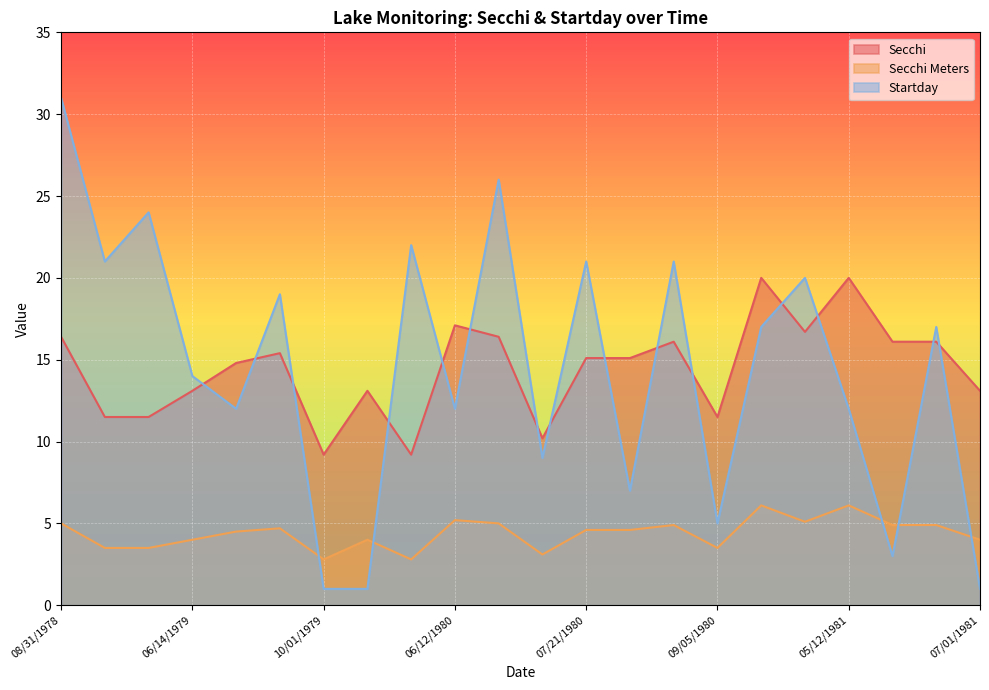

What are all the series names shown in the legend?

Secchi, Secchi Meters, Startday